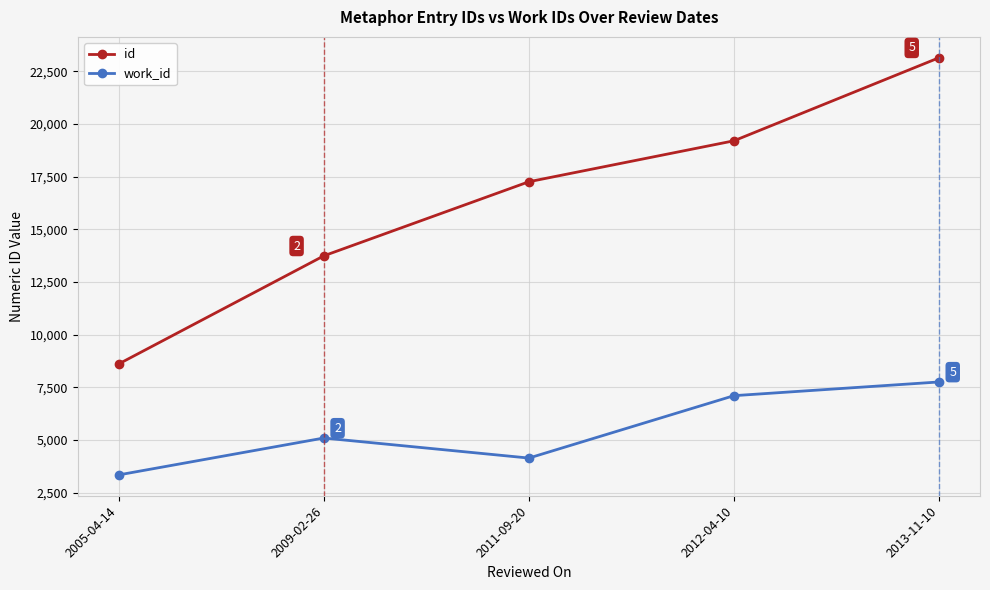

List the series in order of their overall mean, lowest first.

work_id, id